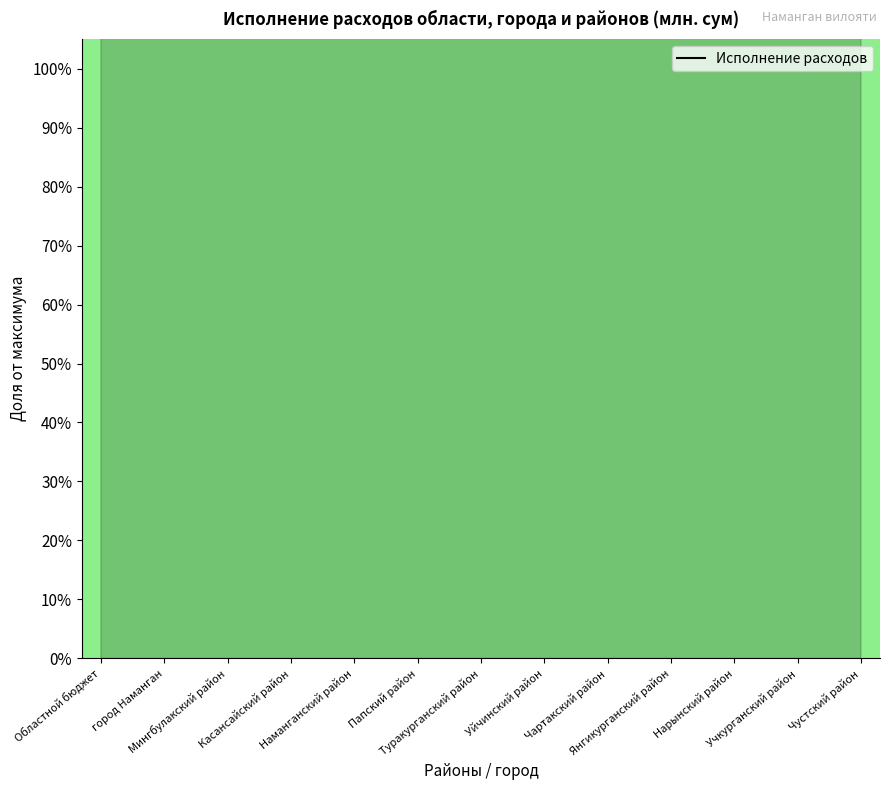

What is the ratio of the value at Туракурганский район to the value at Папский район?

0.9